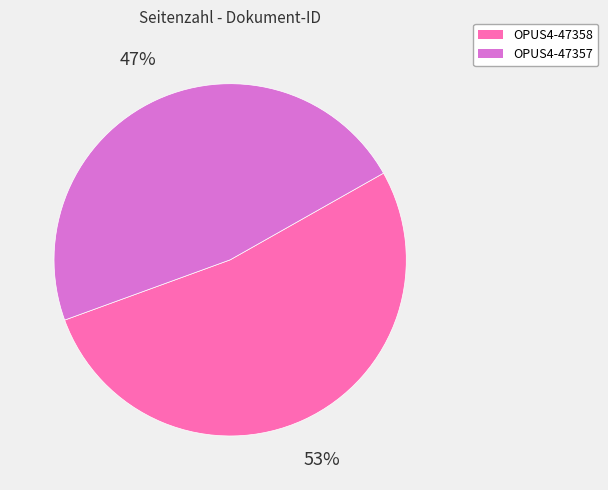

To the nearest percent, what percentage of the pie is OPUS4-47357?

47%